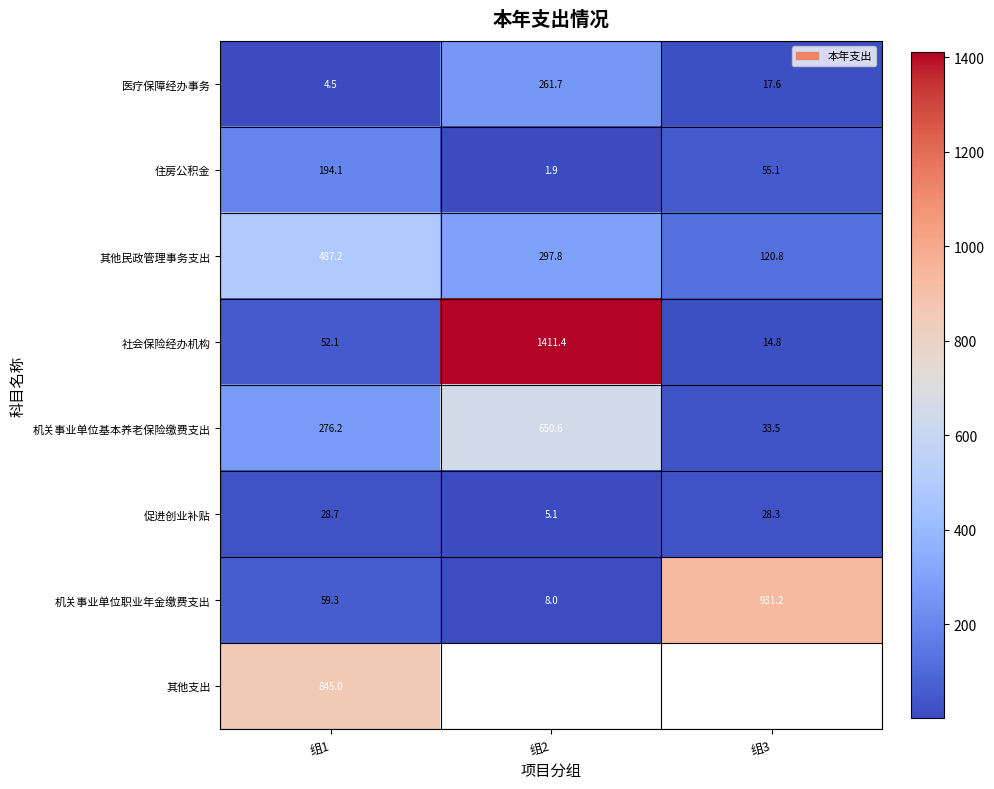

At which category does the chart reach its peak across all series?

组2